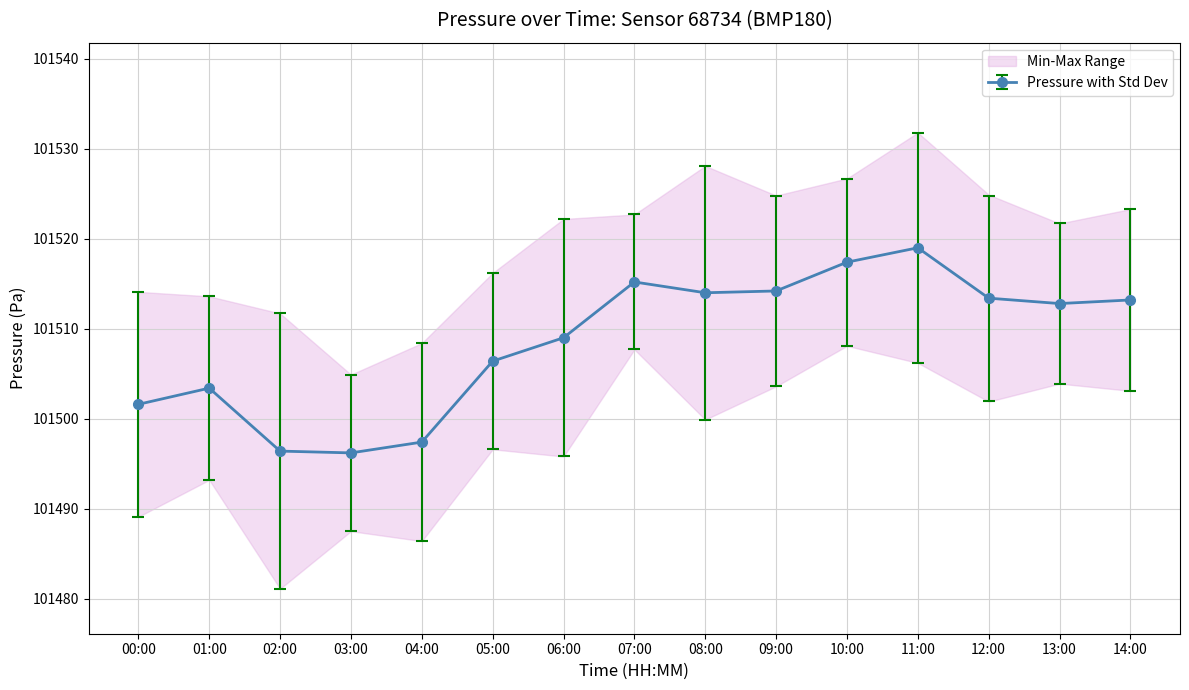

What position from the right is 07:00?

8